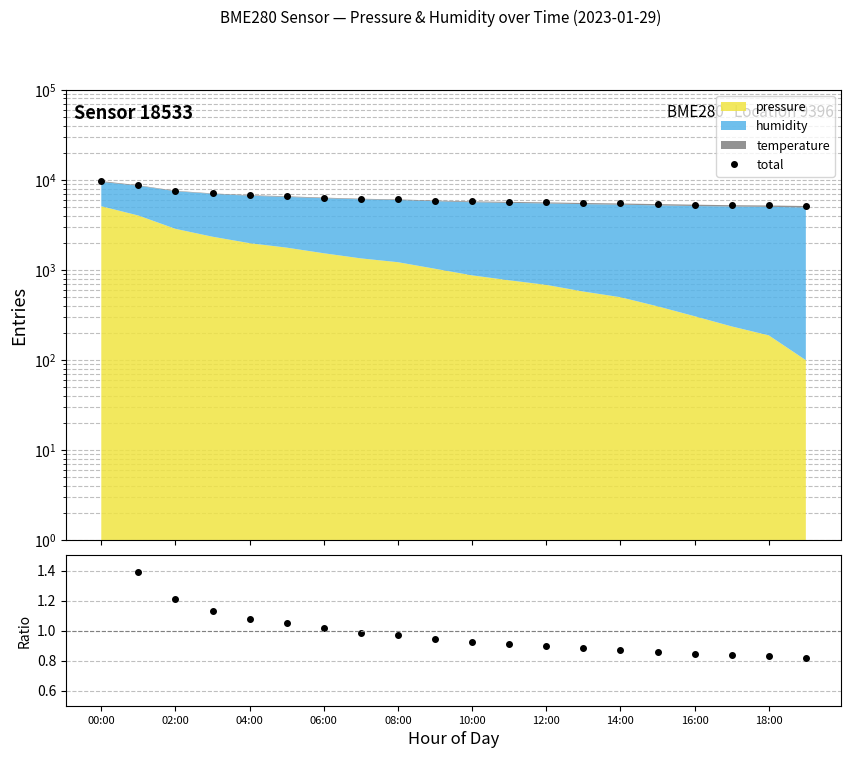

True or false: total and ratio intersect in this chart.

False